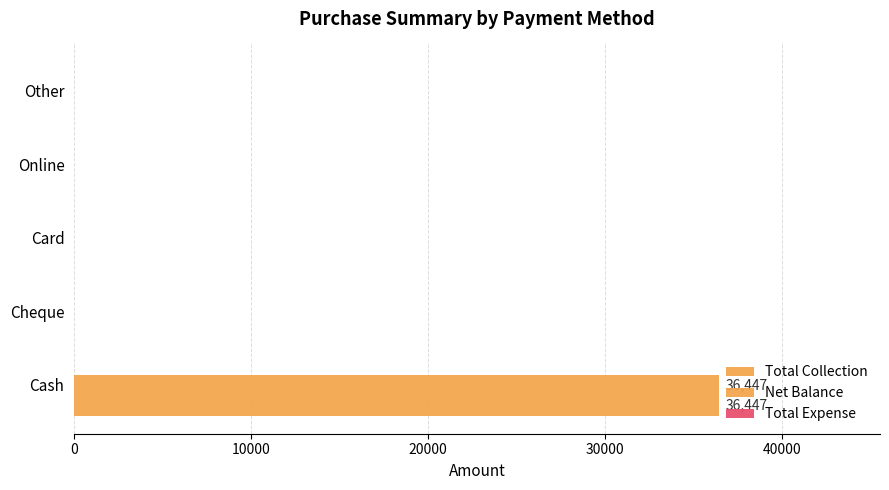

What is the highest value of the Total Collection series?

36447.0